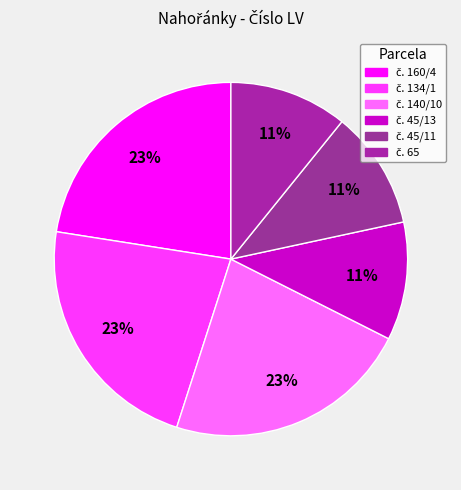

How many segments does this pie chart have?

6